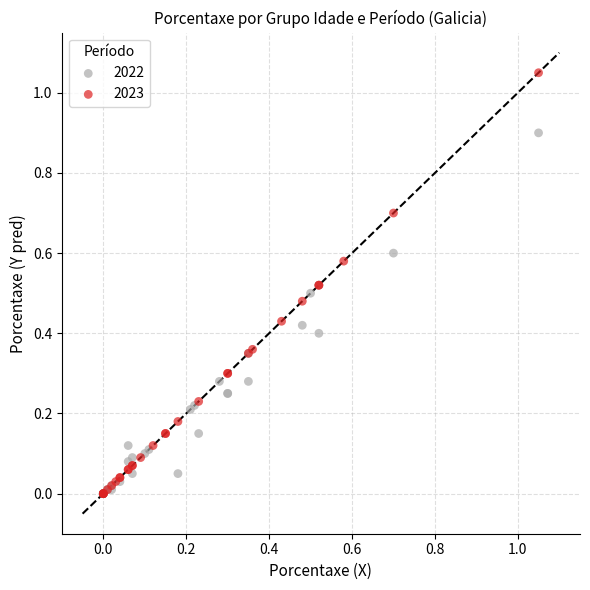

Which series has the widest spread of Y values?

2023